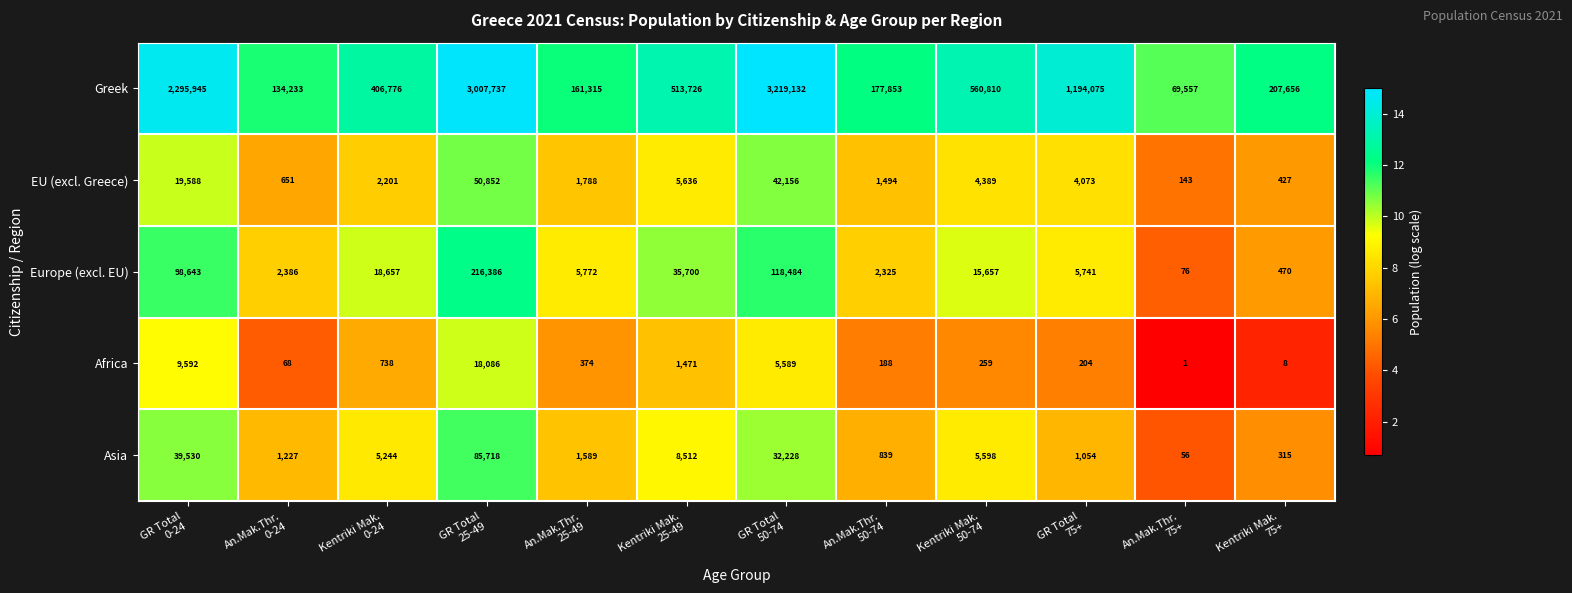

Which series has the widest spread of values?

Greek